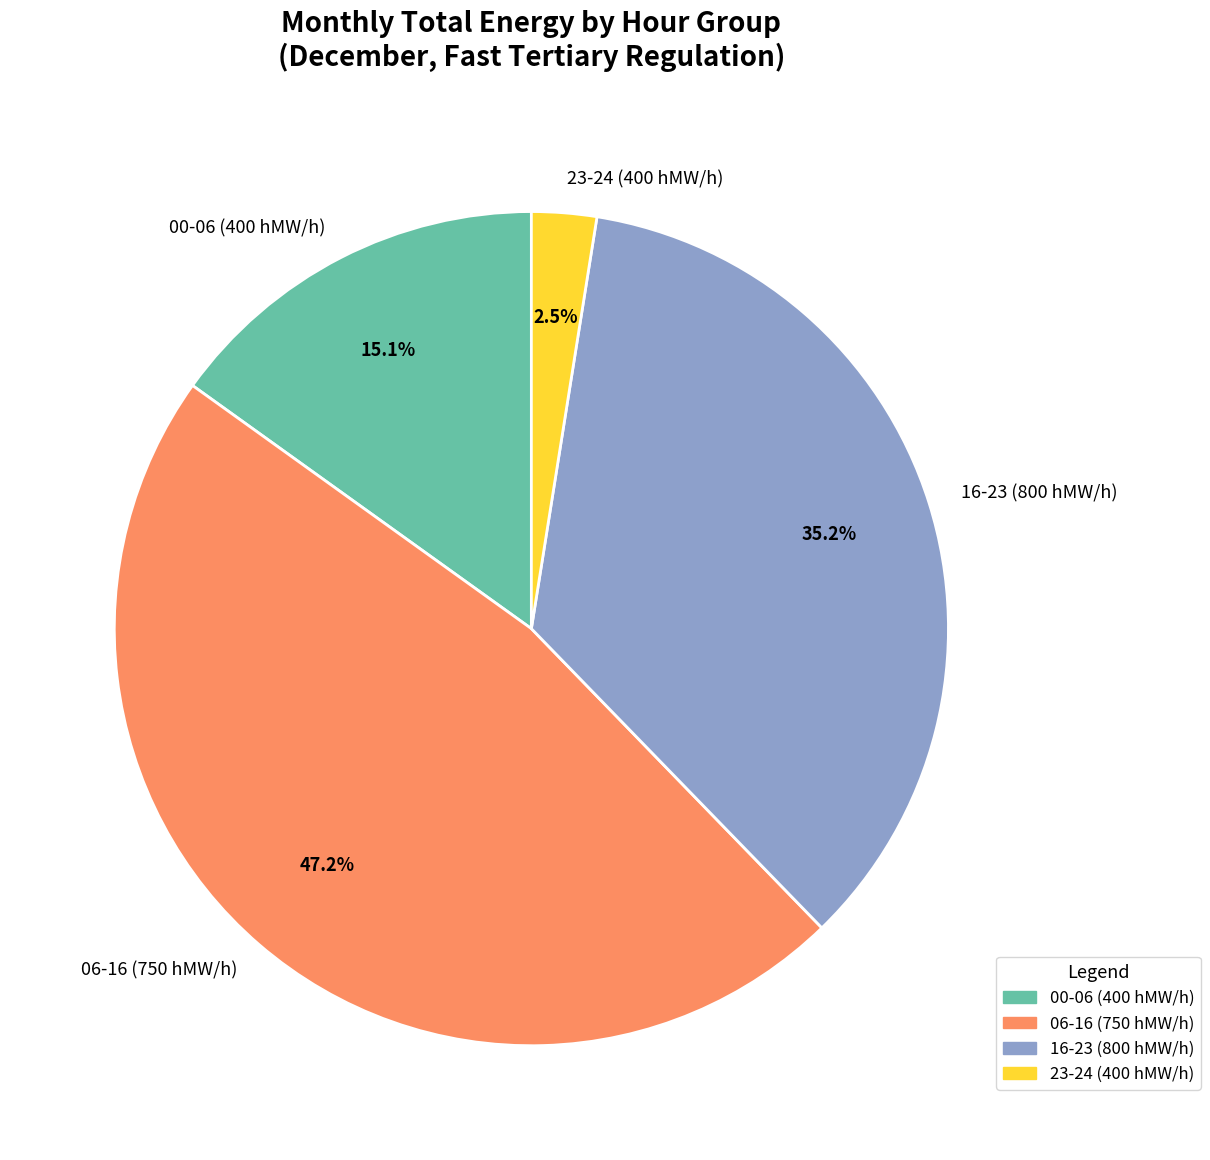

Which has a higher value, 23-24 (400 hMW/h) or 16-23 (800 hMW/h)?

16-23 (800 hMW/h)